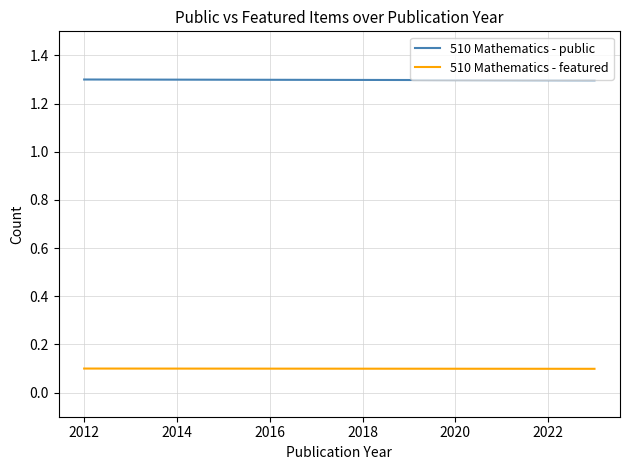

List the series in order of their peak value, highest first.

510 Mathematics - public, 510 Mathematics - featured